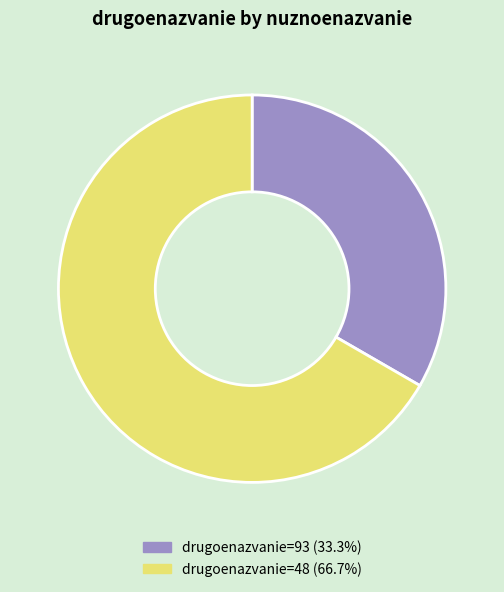

How many segments does this pie chart have?

2